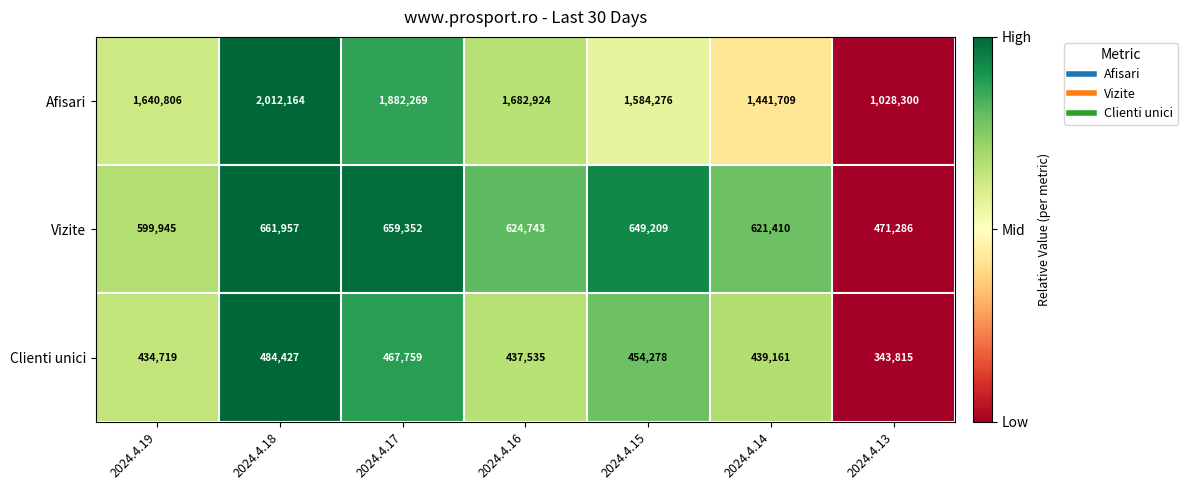

At which category does the chart reach its peak across all series?

2024.4.18